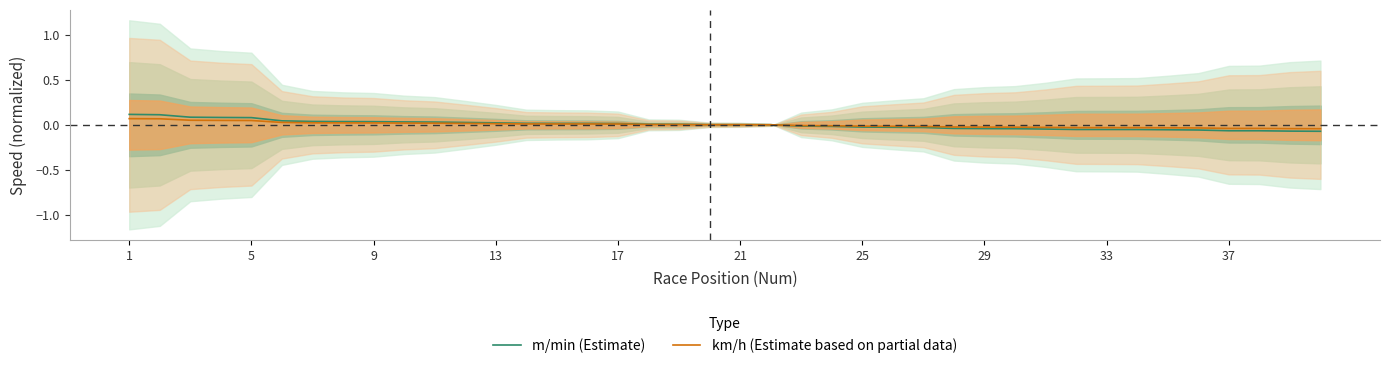

List the series in order of their overall mean, highest first.

m/min (Estimate), km/h (Estimate based on partial data)